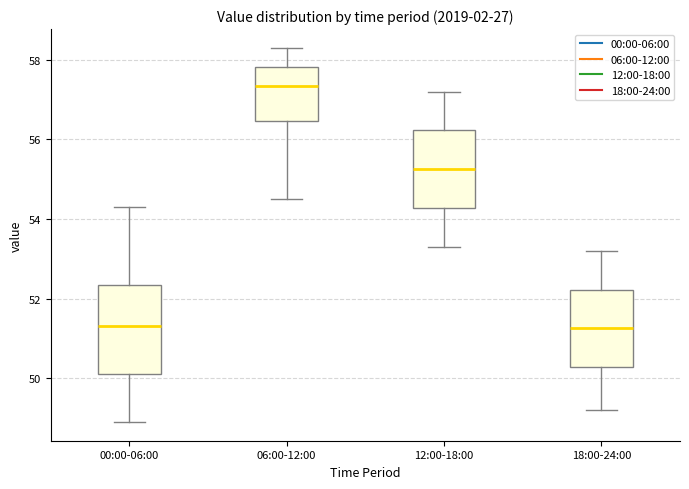

Which box's median line is the highest?

06:00-12:00